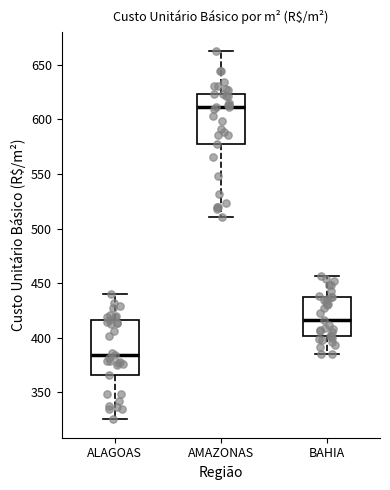

Which box has the lowest median line?

ALAGOAS